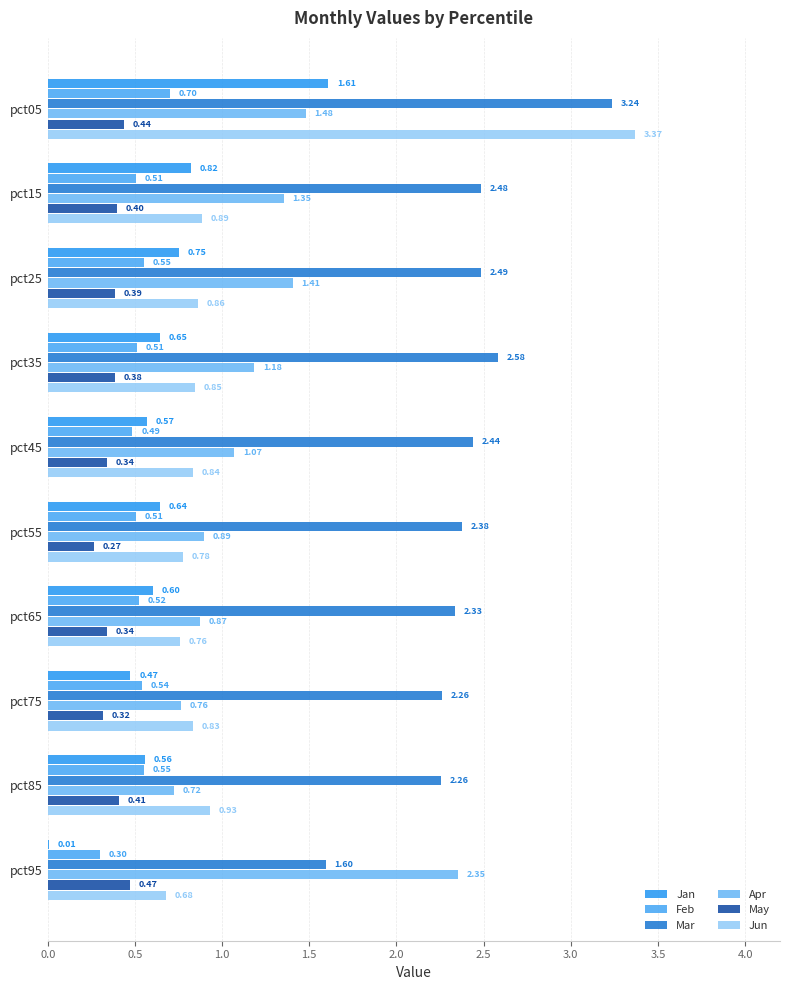

Which series has the largest range (max minus min)?

Jun